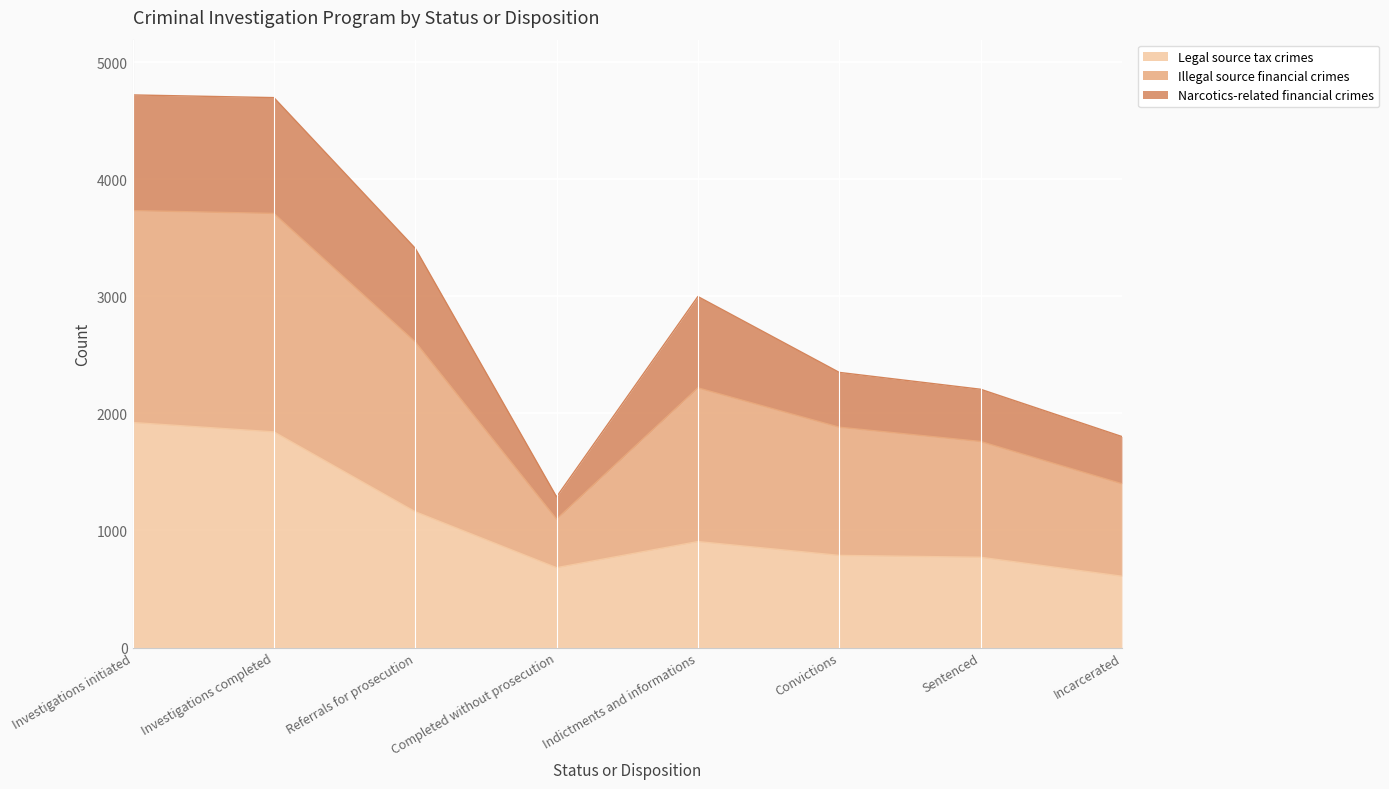

At which category is the sum across all series the highest?

Investigations initiated